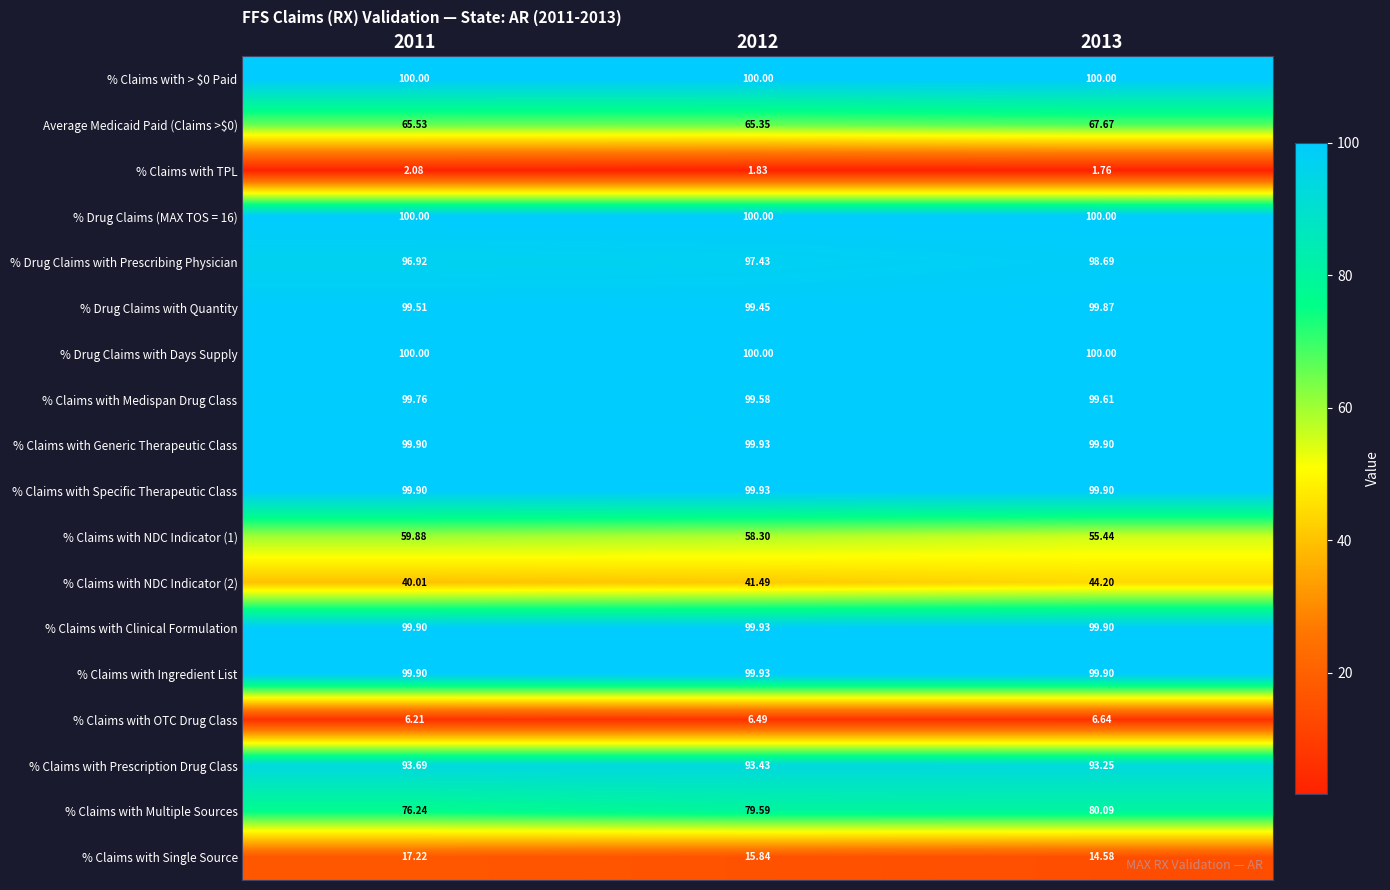

Between 2011 and 2013, which series saw the biggest shift?

% Claims with NDC Indicator (1)